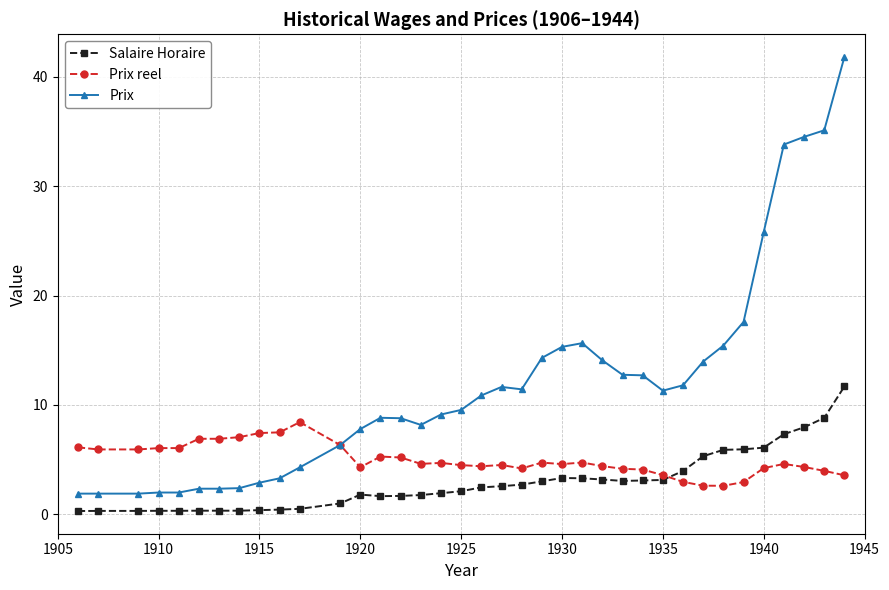

What is the value of the Salaire Horaire point at the 22nd from the left?

3.0